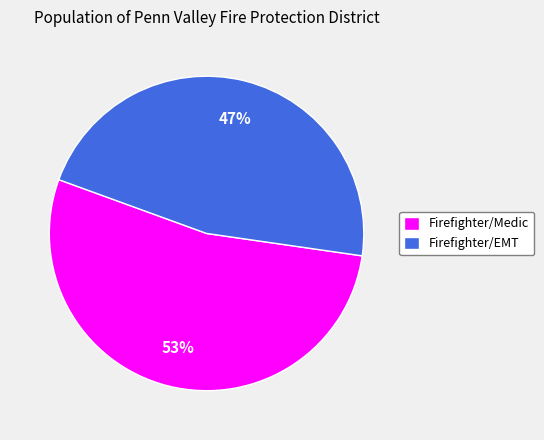

True or false: Firefighter/EMT accounts for 47% of the total.

True